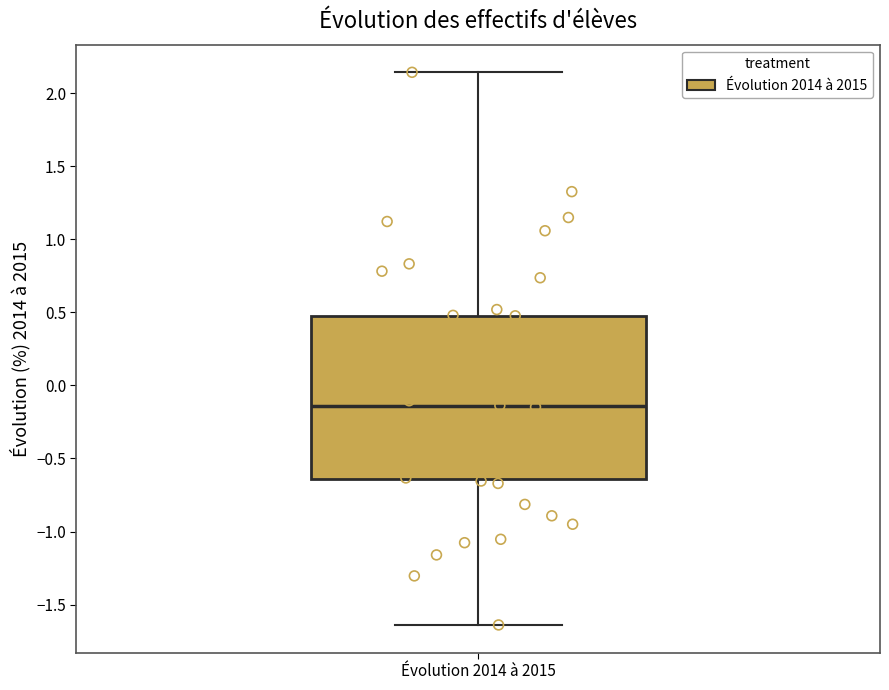

Where does the upper whisker of the box for Évolution 2014 à 2015 end on the y-axis? The values are not printed on the chart, so give them approximately, as read against the axis.

2.15